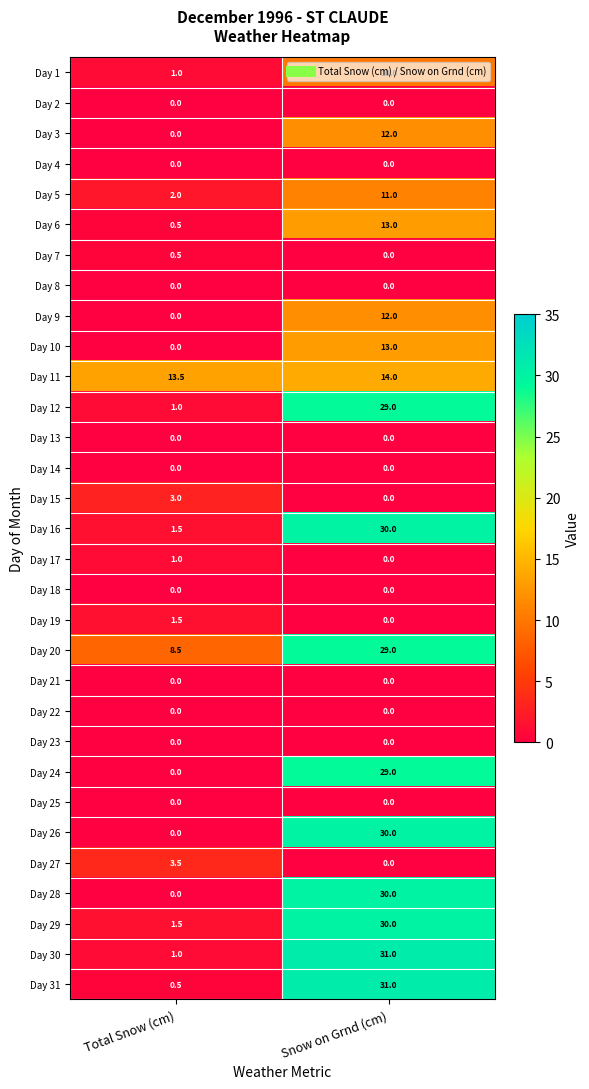

Which series has the largest total across all categories?

Day 20